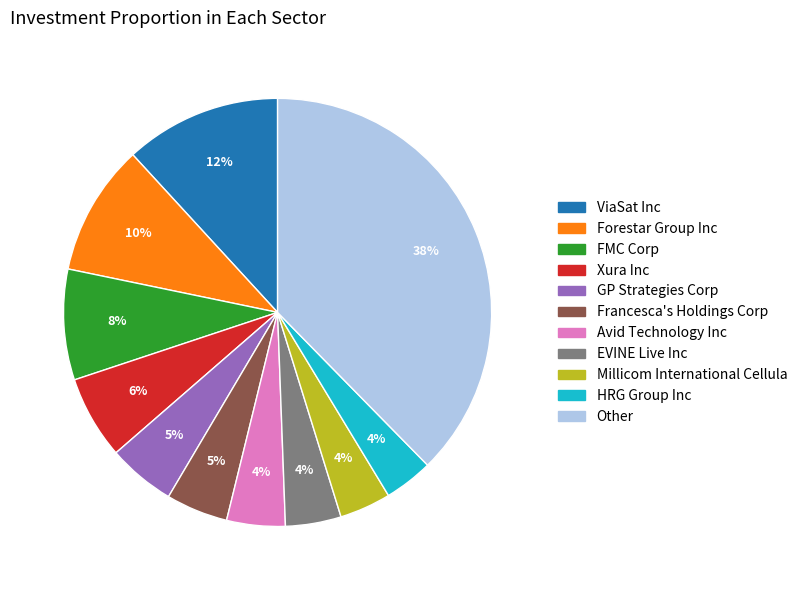

How many segments does this pie chart have?

11